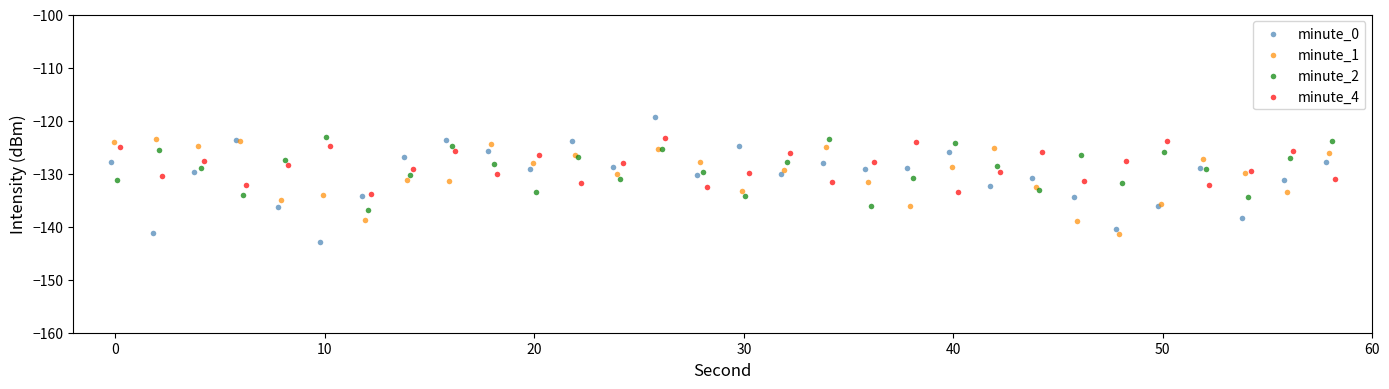

Which series reaches the maximum Y coordinate?

minute_0